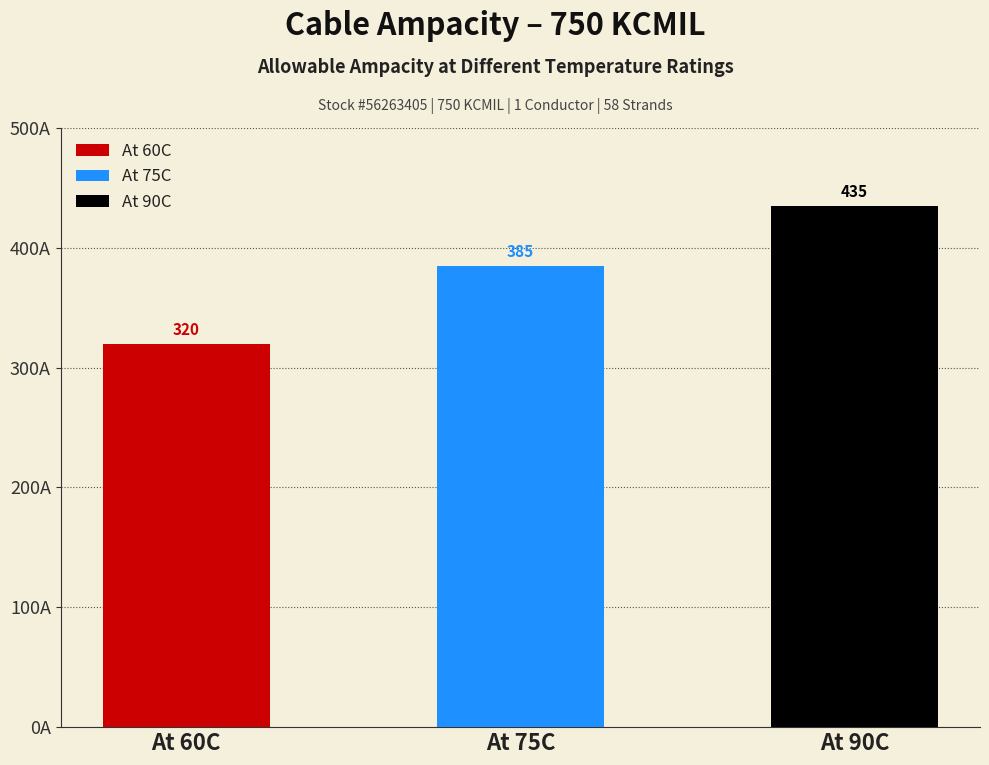

Reading left to right, transcribe all the data shown in this chart.

320	385	435